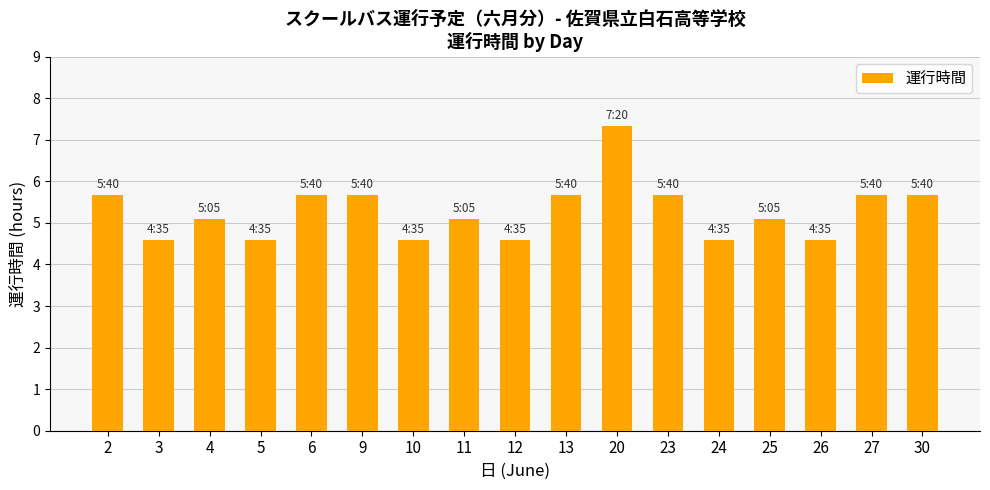

What is the value of the 5th bar from the left?

5.7